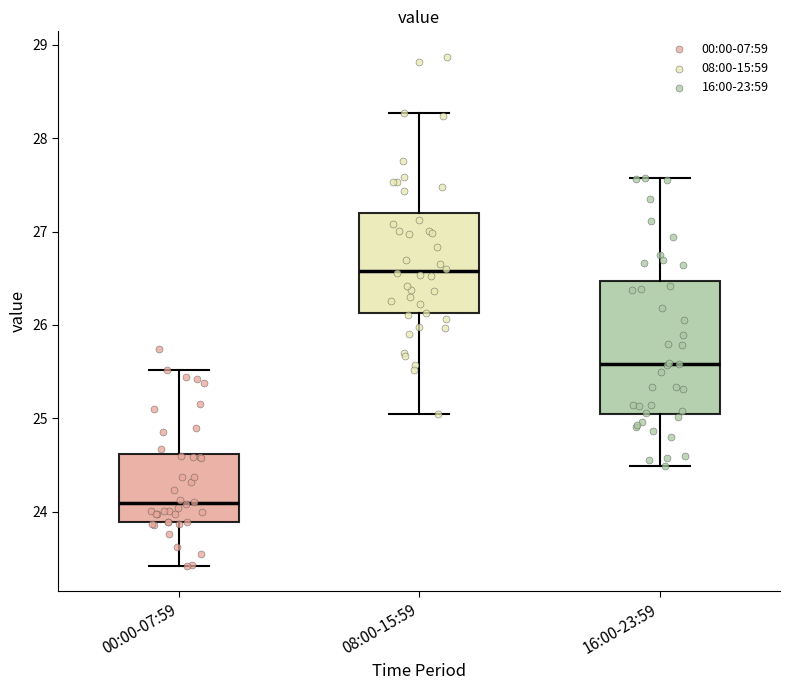

Reading left to right, read every box against the y-axis: the position of its median line, the range the box covers, and the ends of its whiskers. The values are not printed on the chart, so give them approximately, as read against the axis.

00:00-07:59: median 24.1, box 23.9 to 24.6, whiskers 23.4 to 25.5
08:00-15:59: median 26.6, box 26.1 to 27.2, whiskers 25.0 to 28.3
16:00-23:59: median 25.6, box 25.0 to 26.5, whiskers 24.5 to 27.6